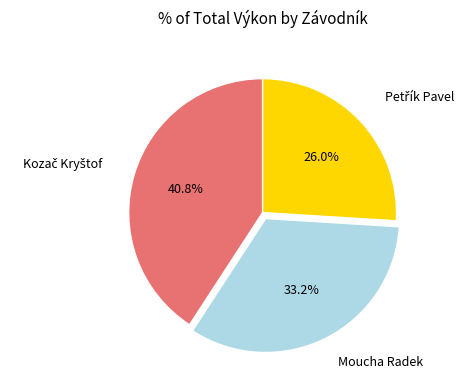

How many slices are in this pie chart?

3